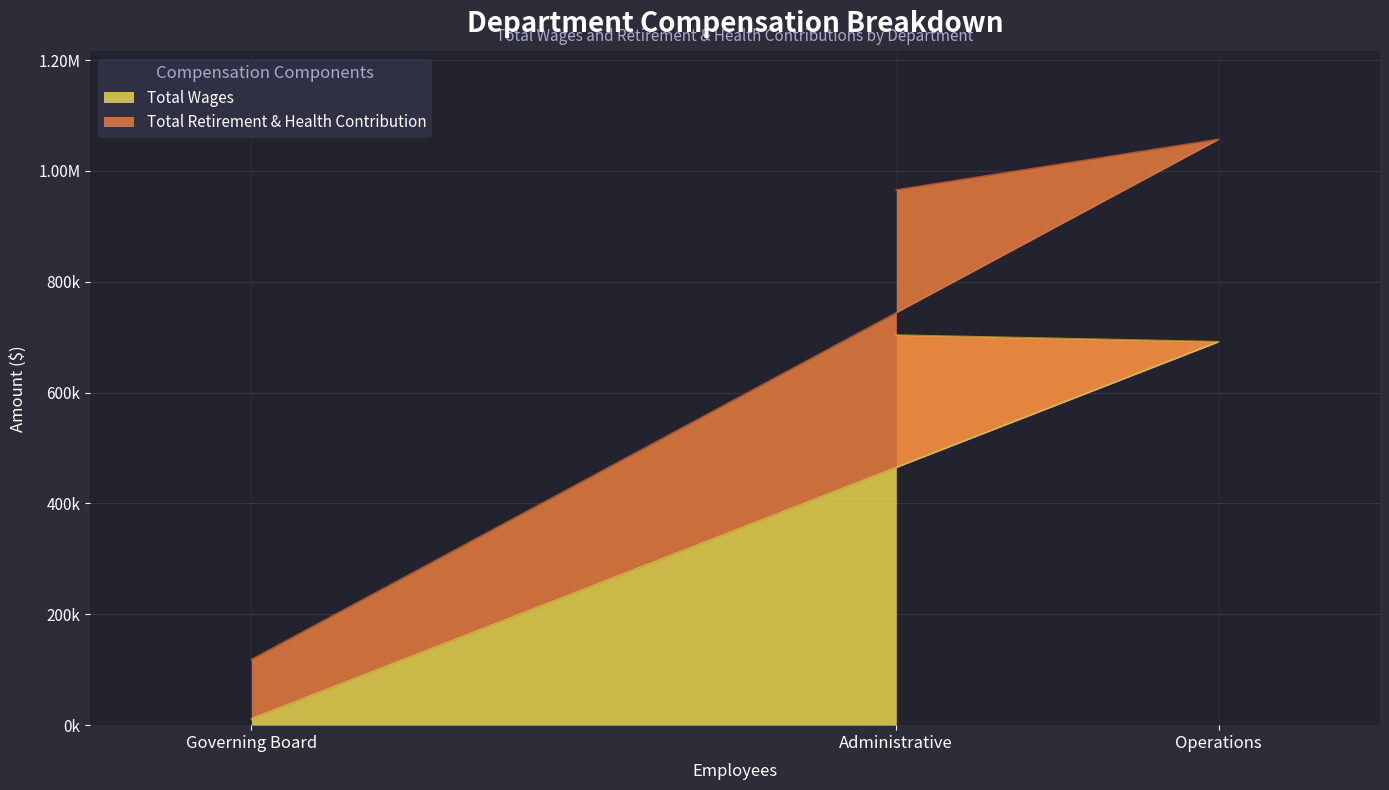

How many values exceed 691740?

1